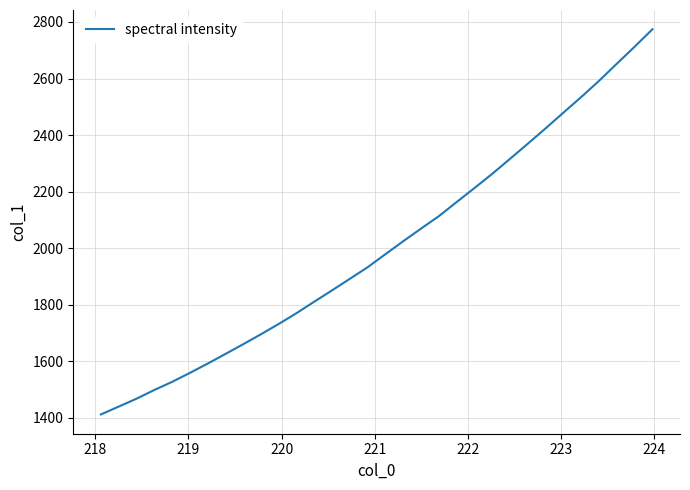

What is the greatest value displayed?

2774.3